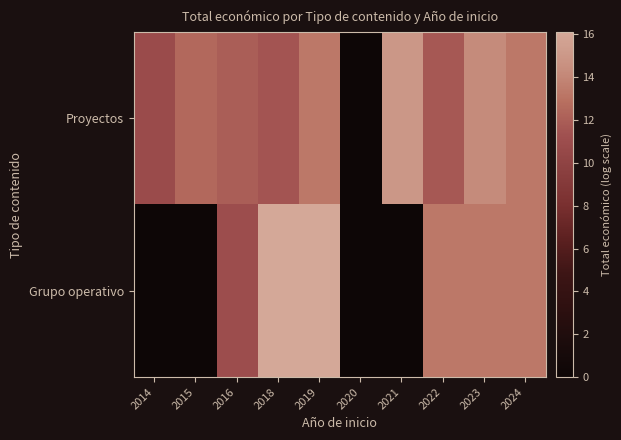

At how many categories does at least one series exceed 14?

4